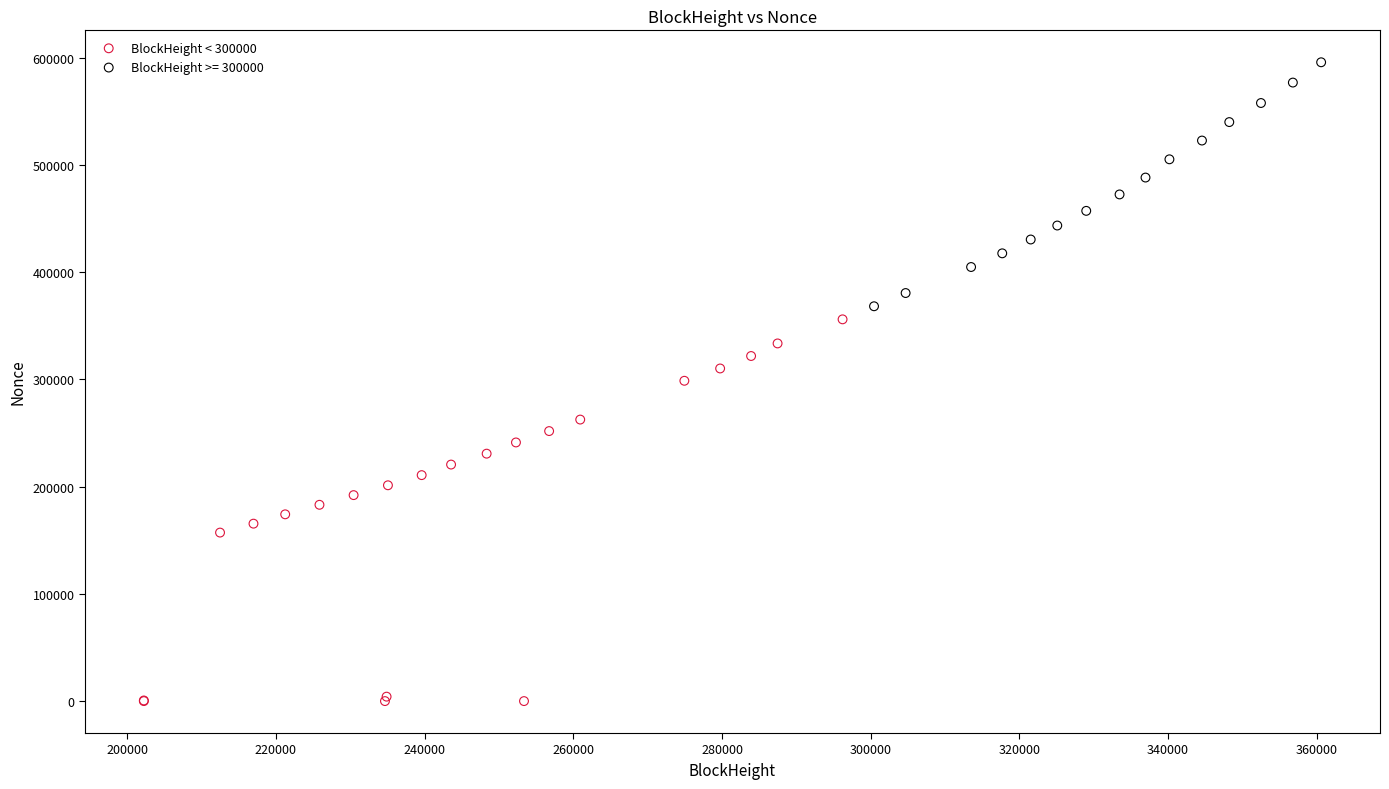

Which series reaches the minimum Y coordinate?

BlockHeight < 300000